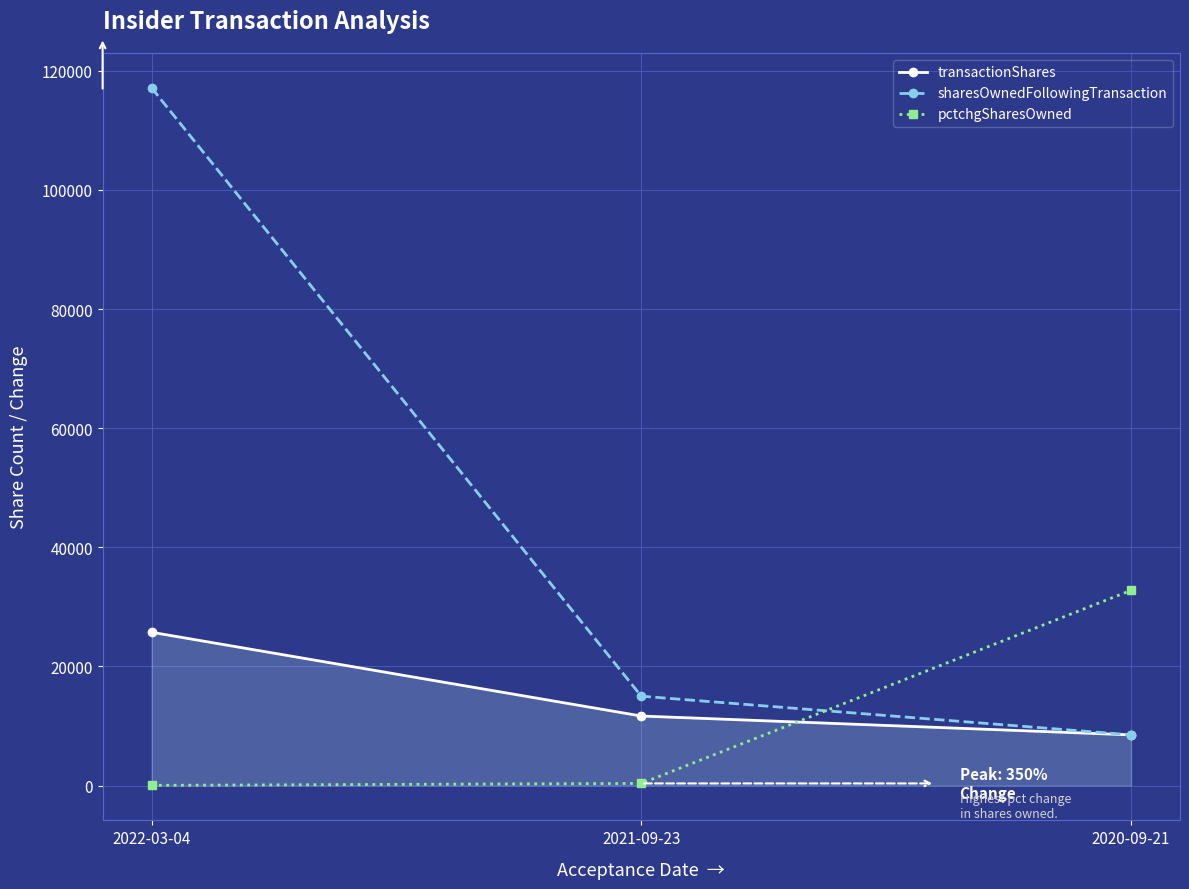

At which label does sharesOwnedFollowingTransaction first exceed 14997?

2022-03-04